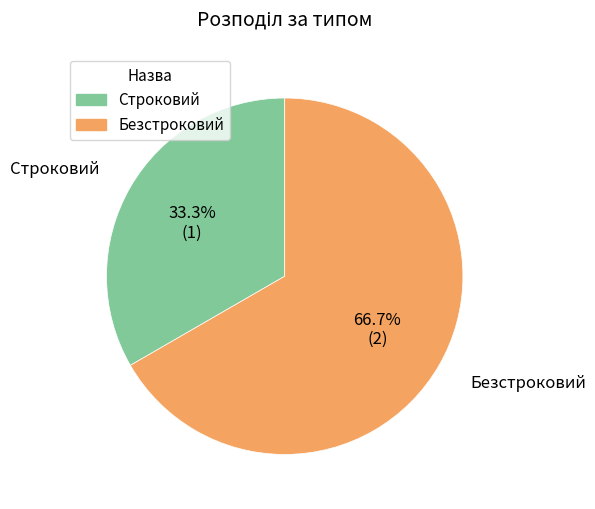

True or false: Безстроковий accounts for 74% of the total.

False